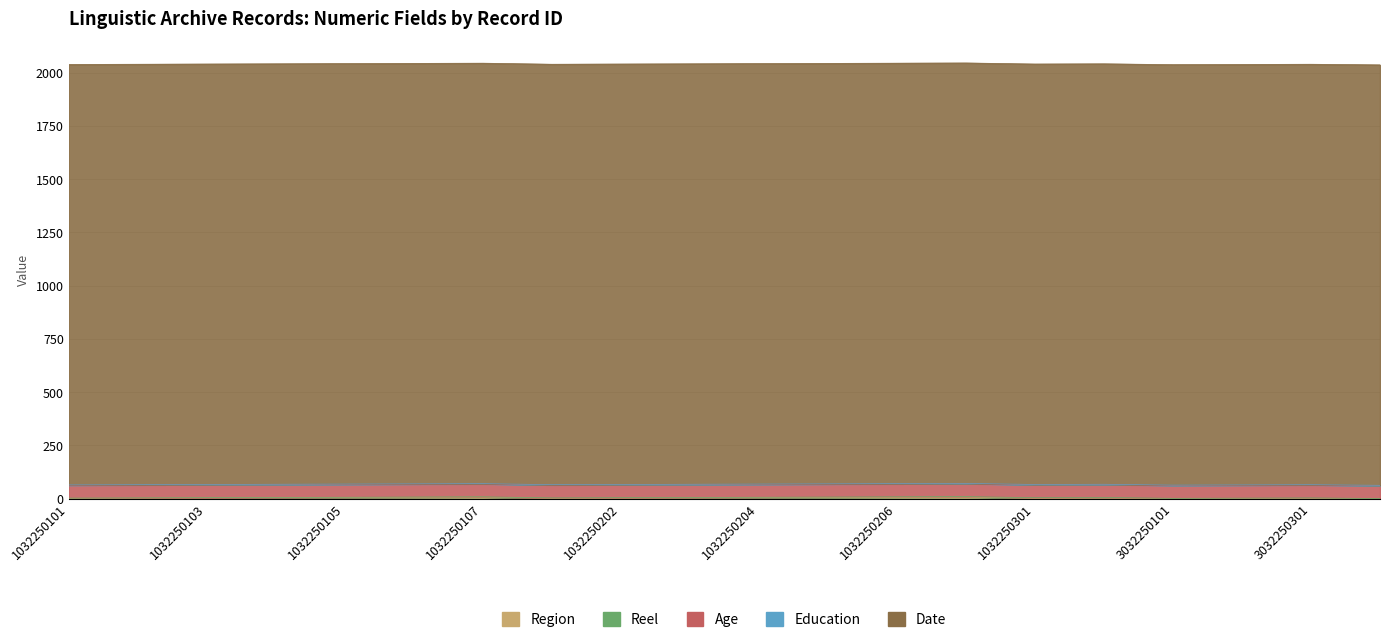

What is the maximum value for Region?

7